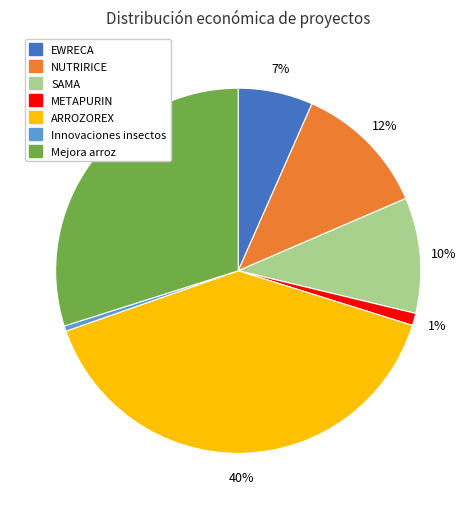

Rank the categories by value from highest to lowest.

ARROZOREX, Mejora arroz, NUTRIRICE, SAMA, EWRECA, METAPURIN, Innovaciones insectos